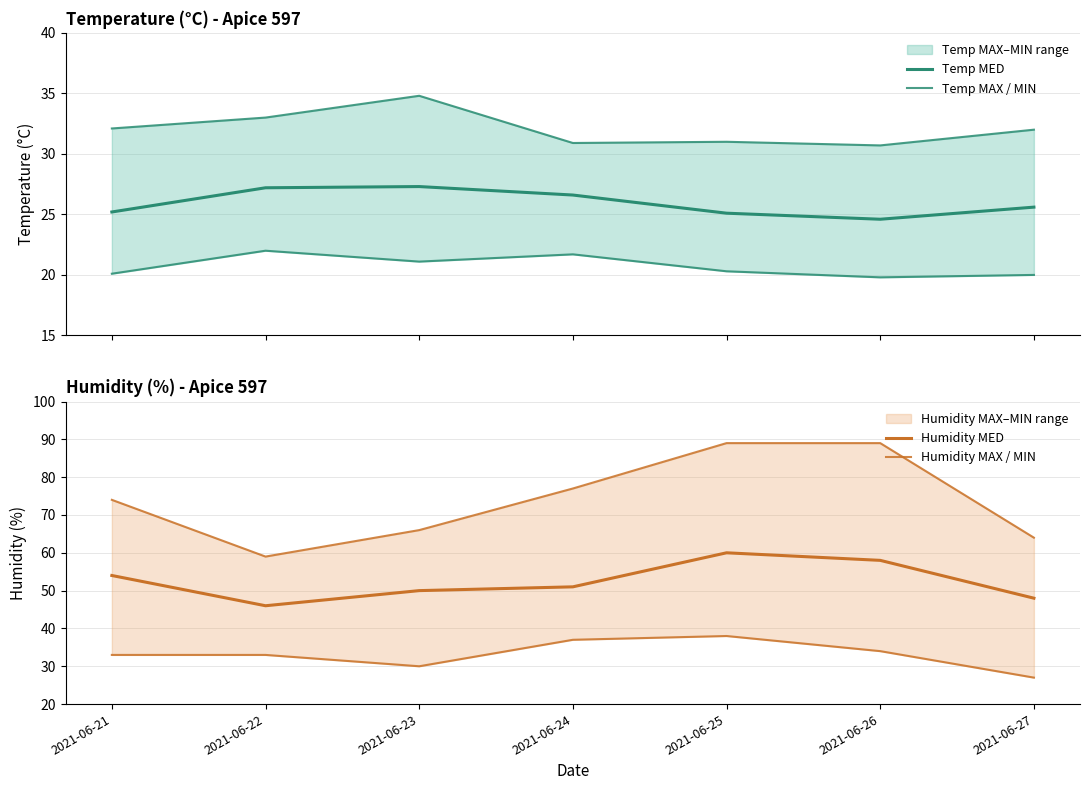

Reading right to left, list all the values displayed in this chart.

Temp MAX: 2021-06-27=32.0	2021-06-26=30.7	2021-06-25=31.0	2021-06-24=30.9	2021-06-23=34.8	2021-06-22=33.0	2021-06-21=32.1
Temp MIN: 2021-06-27=20.0	2021-06-26=19.8	2021-06-25=20.3	2021-06-24=21.7	2021-06-23=21.1	2021-06-22=22.0	2021-06-21=20.1
Temp MED: 2021-06-27=25.6	2021-06-26=24.6	2021-06-25=25.1	2021-06-24=26.6	2021-06-23=27.3	2021-06-22=27.2	2021-06-21=25.2
Humidity MAX: 2021-06-27=64.0	2021-06-26=89.0	2021-06-25=89.0	2021-06-24=77.0	2021-06-23=66.0	2021-06-22=59.0	2021-06-21=74.0
Humidity MIN: 2021-06-27=27.0	2021-06-26=34.0	2021-06-25=38.0	2021-06-24=37.0	2021-06-23=30.0	2021-06-22=33.0	2021-06-21=33.0
Humidity MED: 2021-06-27=48.0	2021-06-26=58.0	2021-06-25=60.0	2021-06-24=51.0	2021-06-23=50.0	2021-06-22=46.0	2021-06-21=54.0